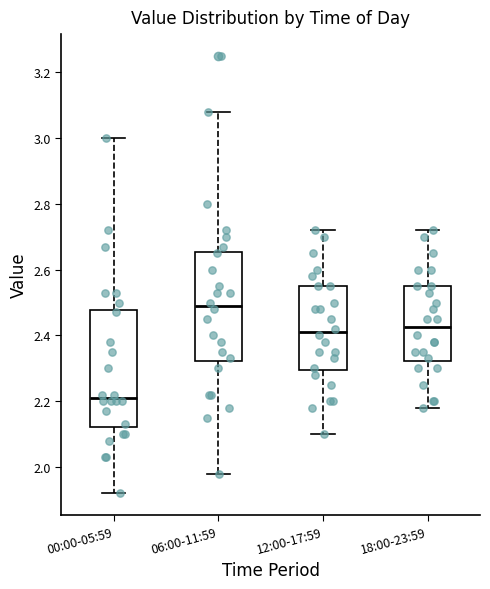

Which box has the highest median line?

06:00-11:59